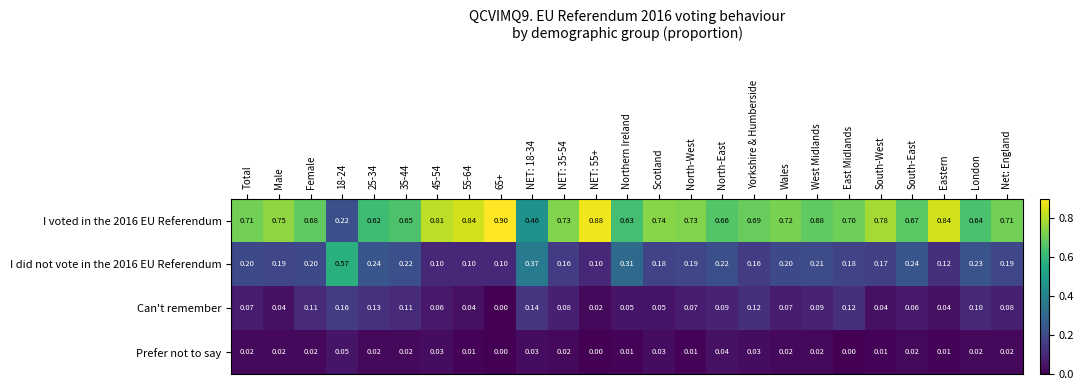

Rank the series at 55-64 from lowest to highest value.

Prefer not to say, Can't remember, I did not vote in the 2016 EU Referendum, I voted in the 2016 EU Referendum